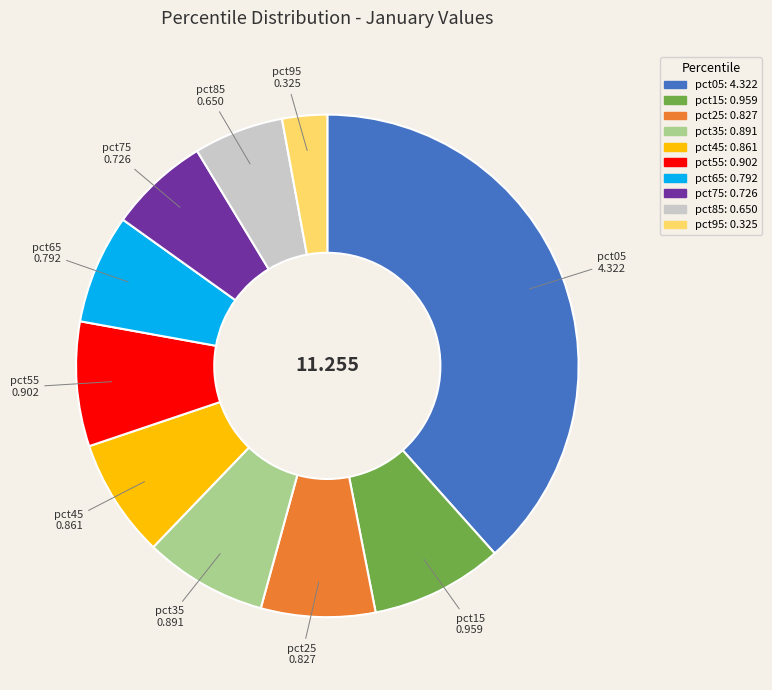

How many slices are in this pie chart?

10